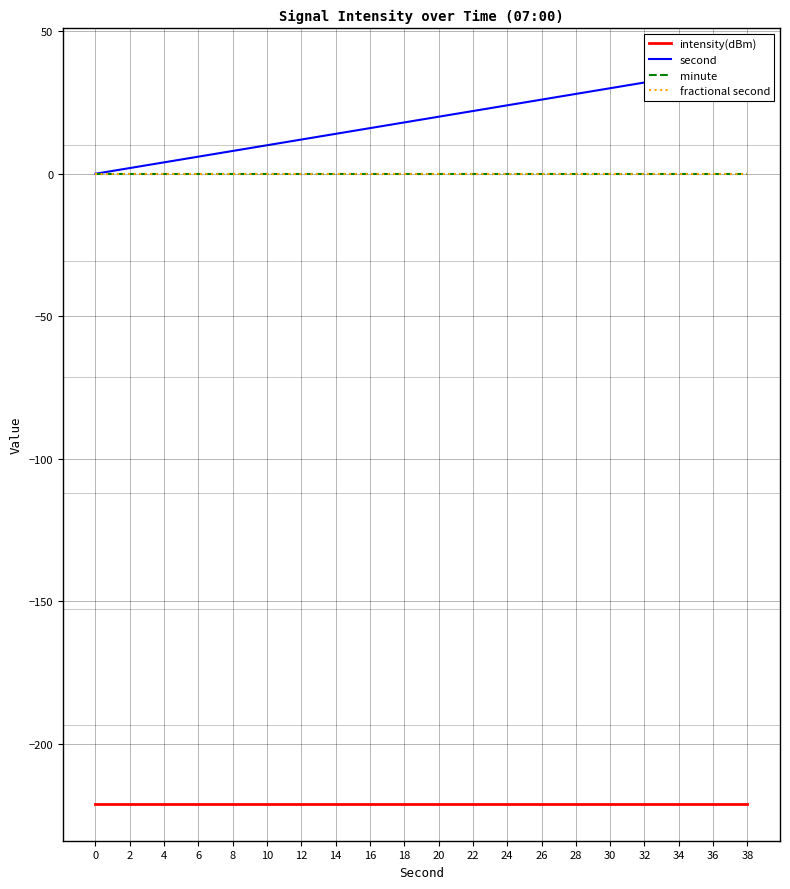

Which series has the largest total across all categories?

second